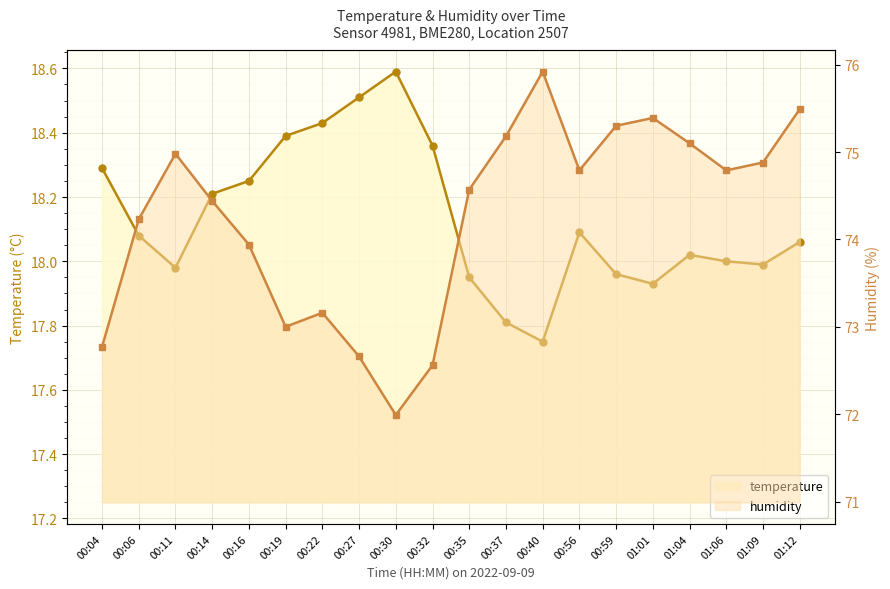

True or false: temperature has a value of 25.1 at 01:06.

False